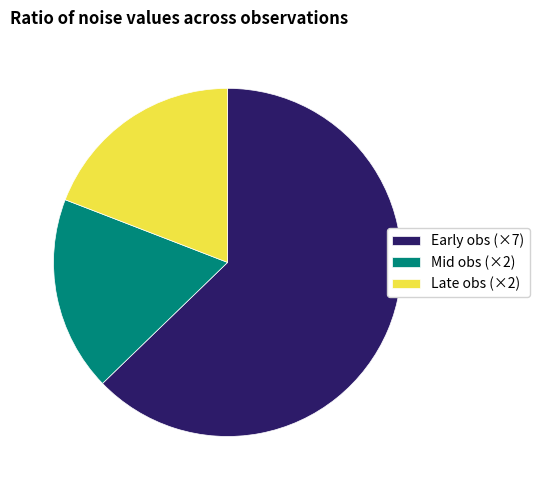

True or false: Mid obs (×2) accounts for 24% of the total.

False